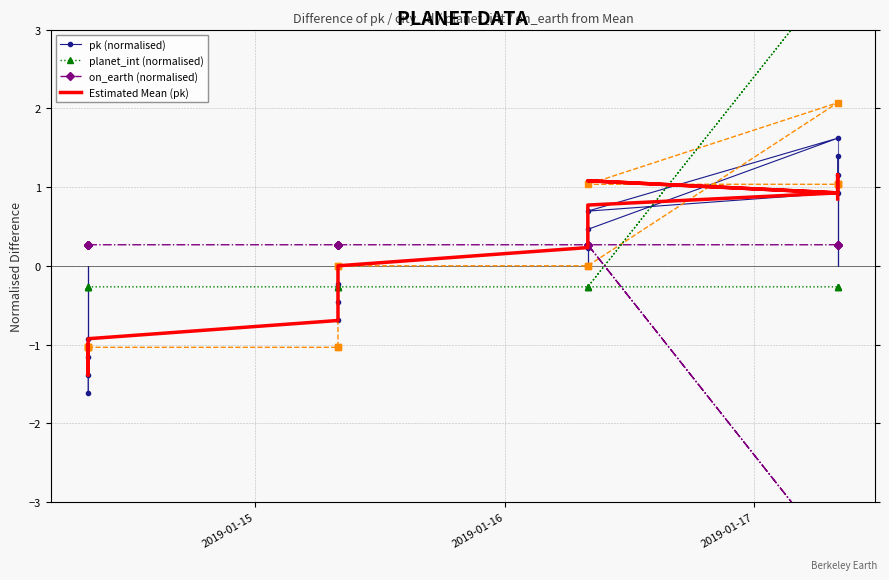

How many lines are shown in the chart?

4